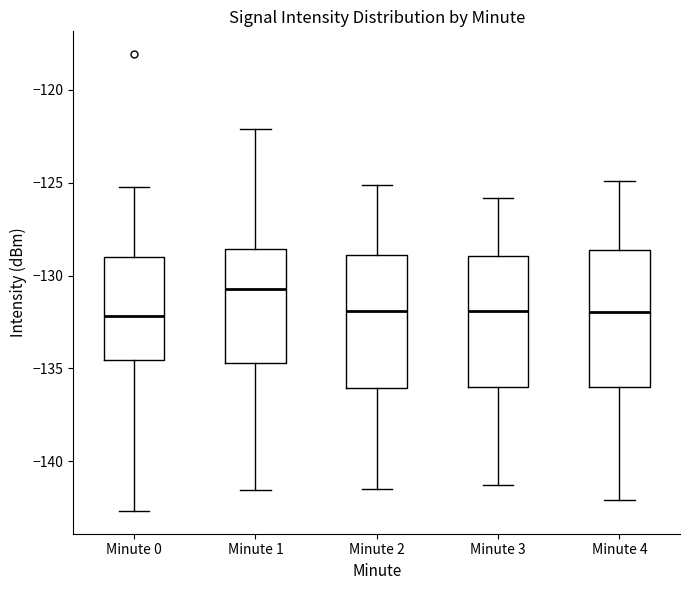

Reading left to right, read every box against the y-axis: the position of its median line, the range the box covers, and the ends of its whiskers. The values are not printed on the chart, so give them approximately, as read against the axis.

Minute 0: median -132.0, box -134.5 to -129.0, whiskers -142.5 to -125.0
Minute 1: median -130.5, box -134.5 to -128.5, whiskers -141.5 to -122.0
Minute 2: median -132.0, box -136.0 to -129.0, whiskers -141.5 to -125.0
Minute 3: median -132.0, box -136.0 to -129.0, whiskers -141.5 to -126.0
Minute 4: median -132.0, box -136.0 to -128.5, whiskers -142.0 to -125.0